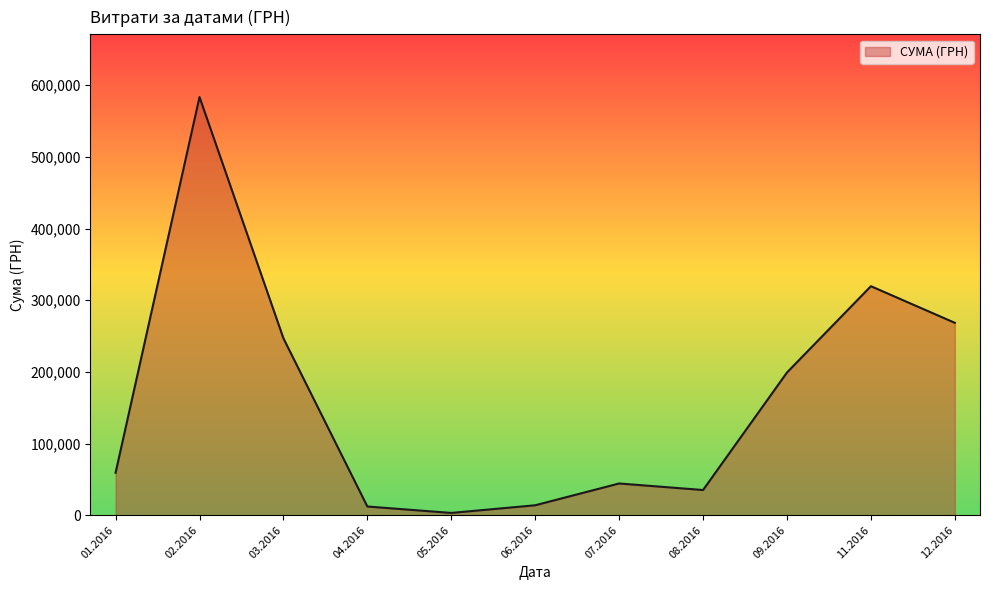

True or false: there are more than 0 points higher than both neighbors.

True